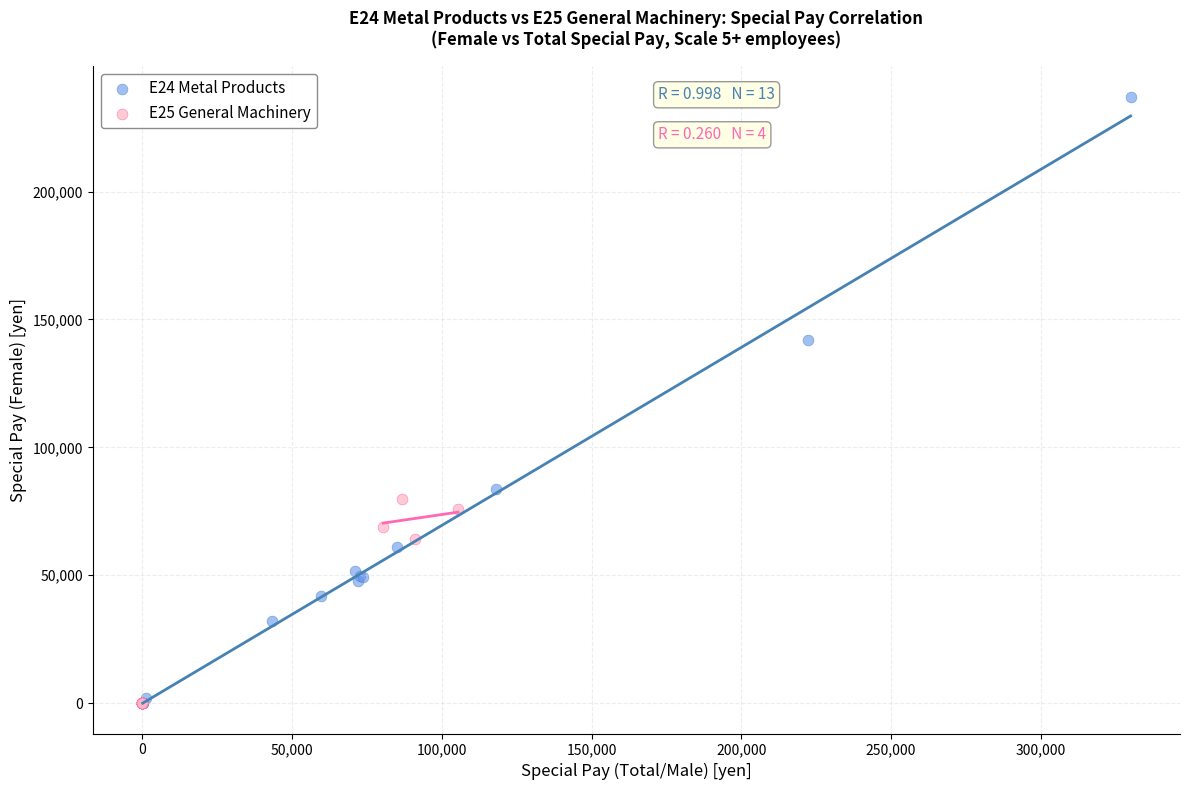

Which series has the largest Y range (max minus min)?

E24 Metal Products